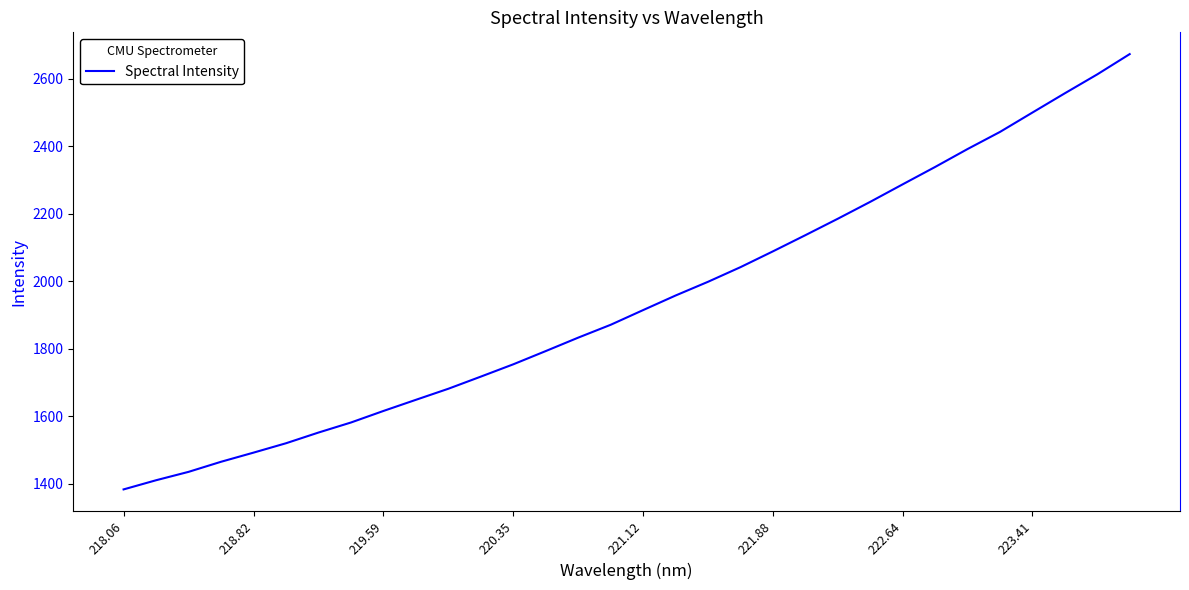

What is the smallest value displayed?

1383.8